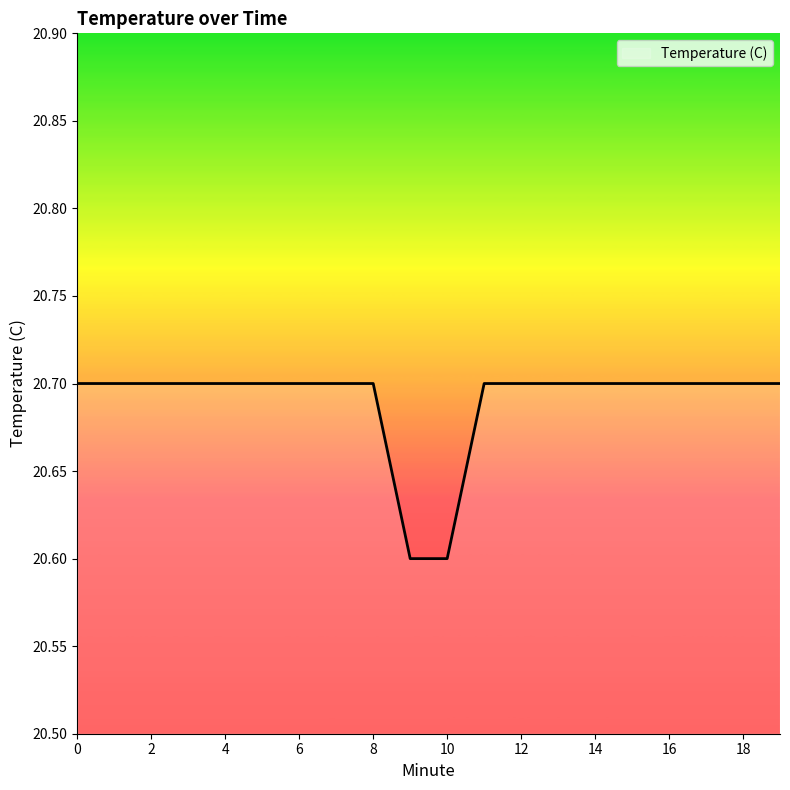

What is the smallest value displayed?

20.6